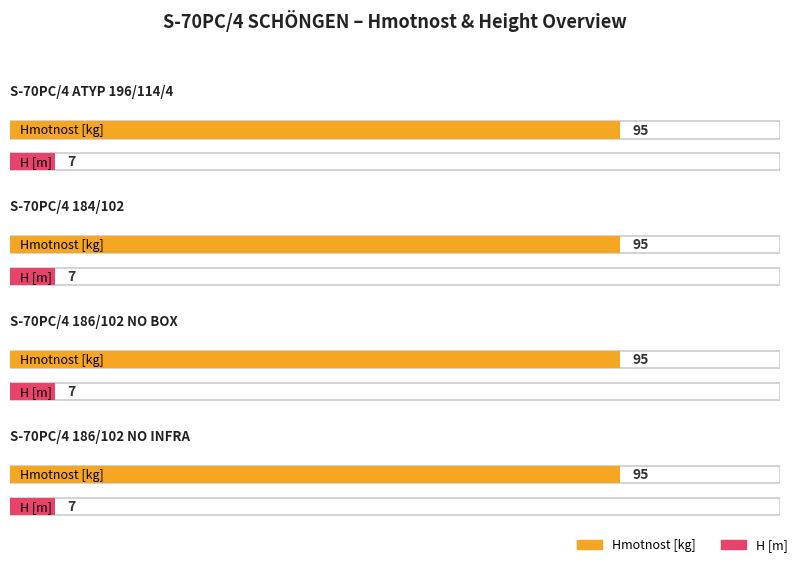

Count the number of categories in the chart.

4